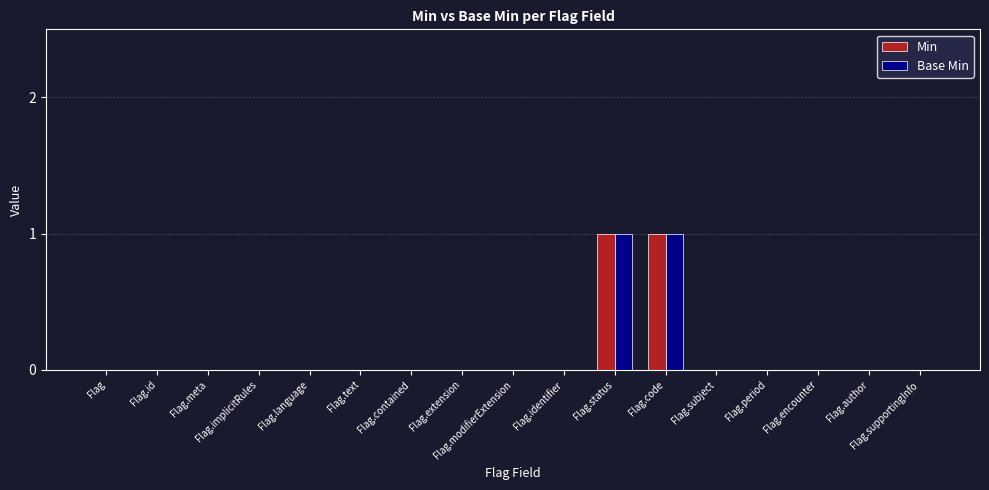

What is the difference between the Base Min values at Flag.status and Flag.meta?

1